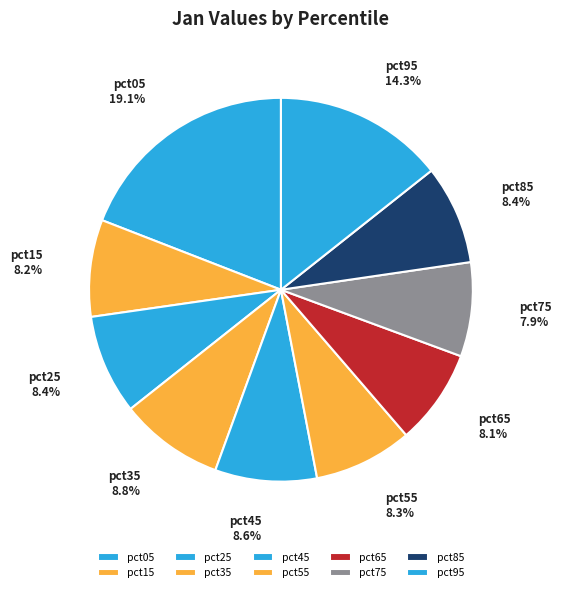

Which category has the biggest portion of the pie?

pct05